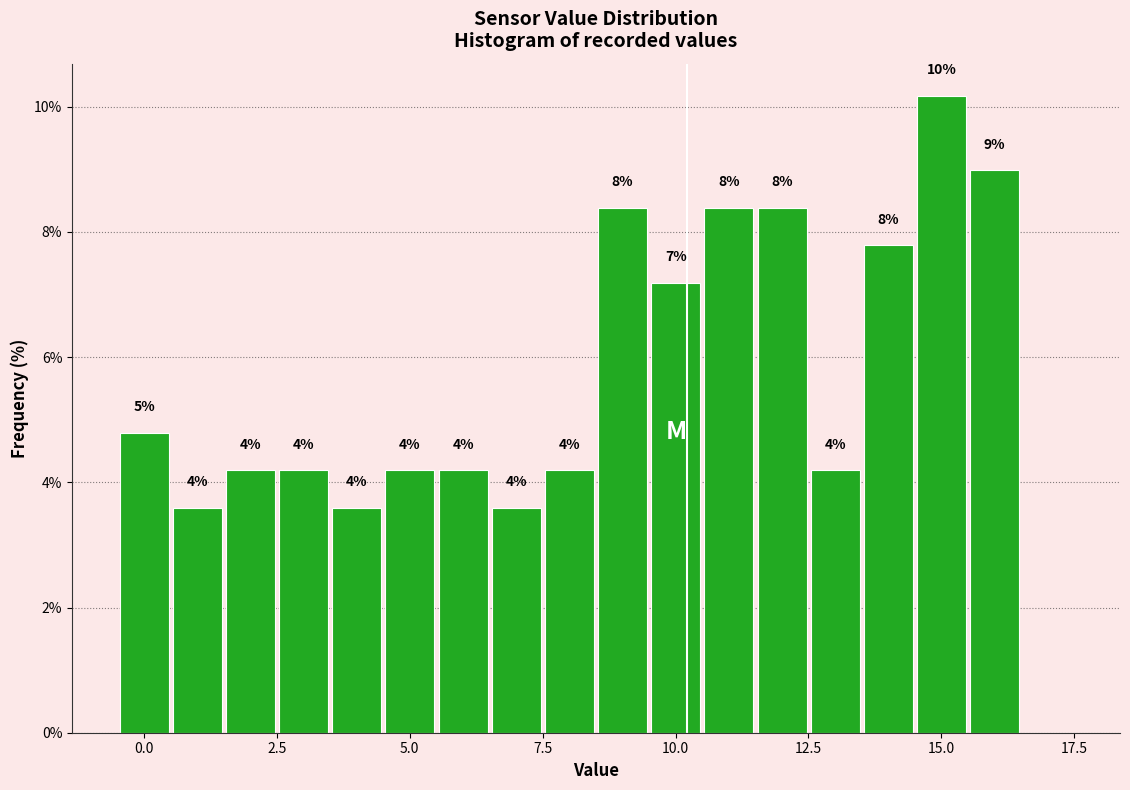

Read against the x-axis, roughly where is the centre of the tallest bar?

15.0